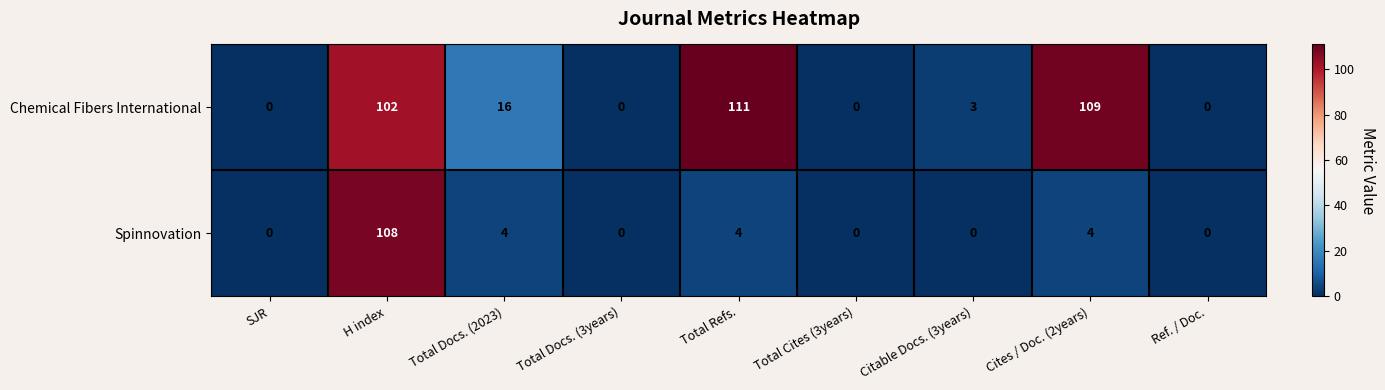

What is the difference between the Spinnovation values at Total Refs. and Total Docs. (3years)?

4